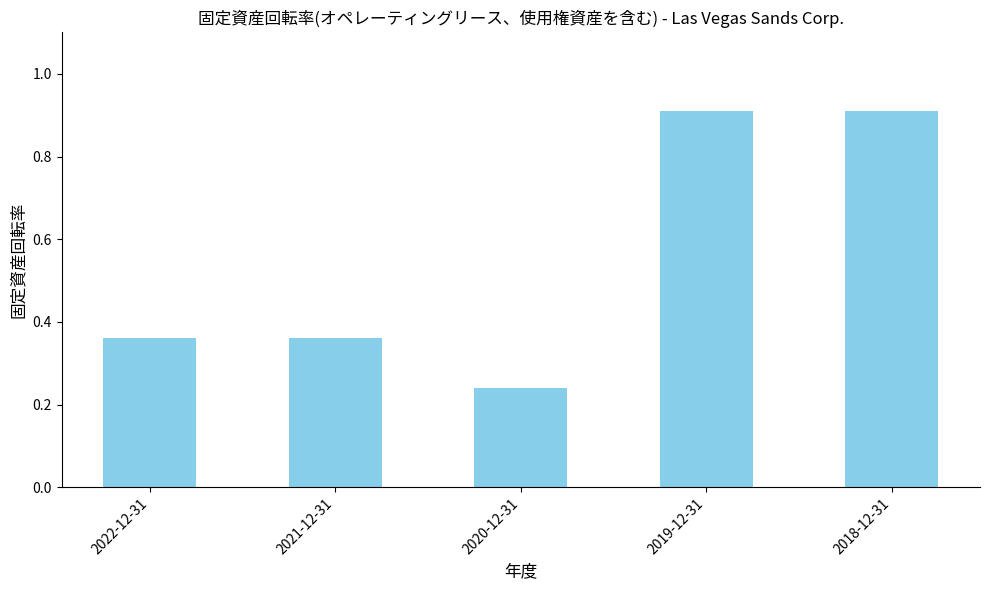

True or false: the data shows 0.3 at 2018-12-31.

False